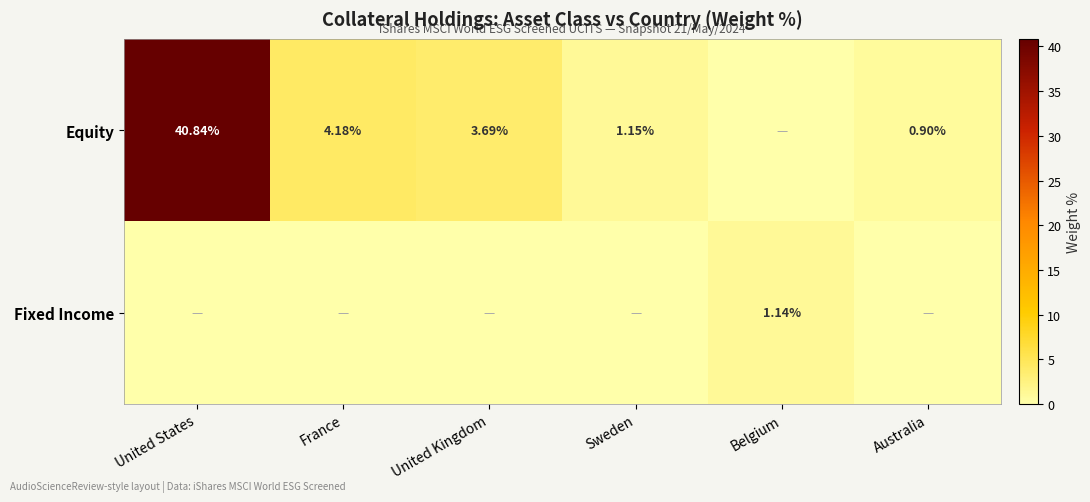

Is the value of Fixed Income at Belgium greater than the value of Equity at Australia?

Yes